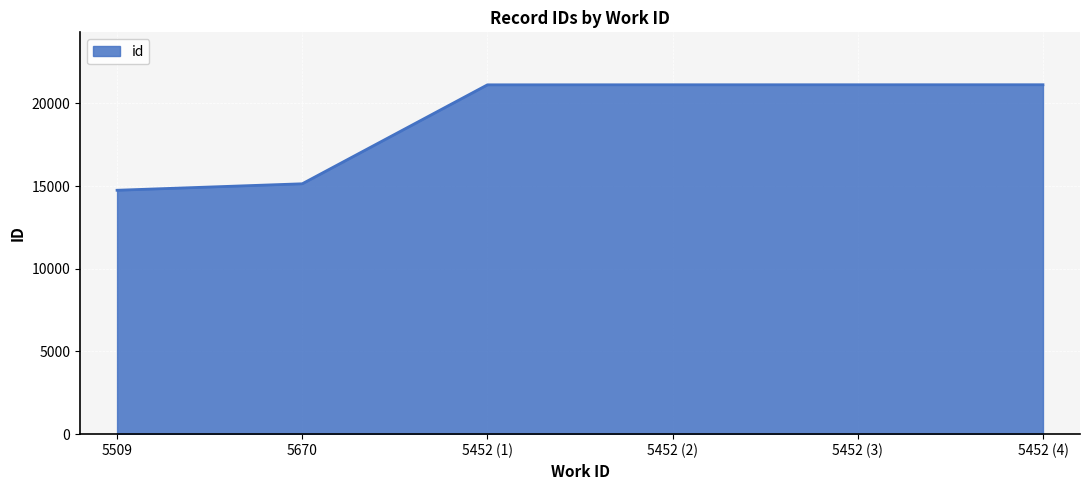

What is the approximate value at 5452 (4)?

21125